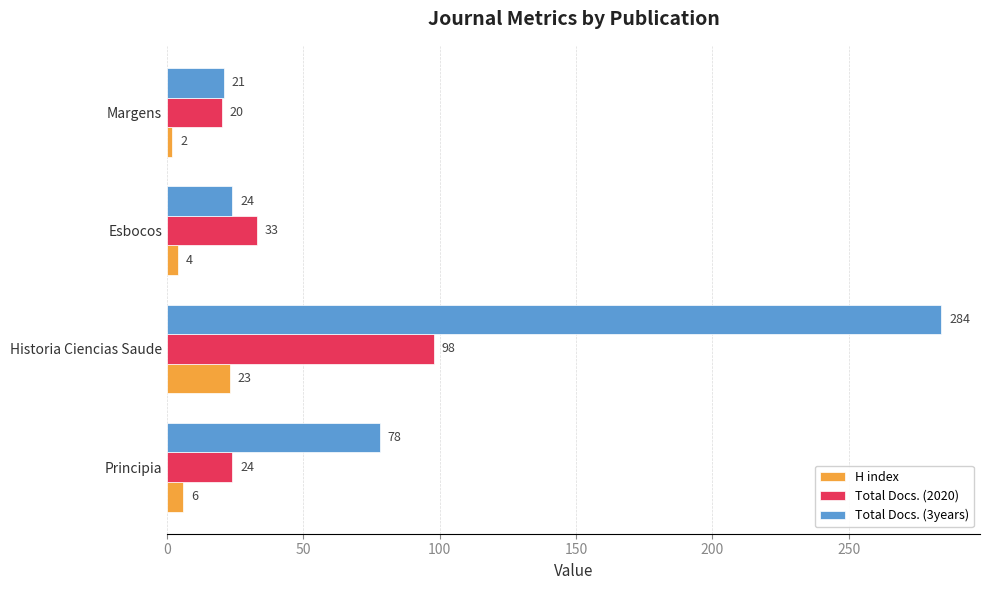

Read the Total Docs. (2020) value at Margens, to the nearest 5.

20